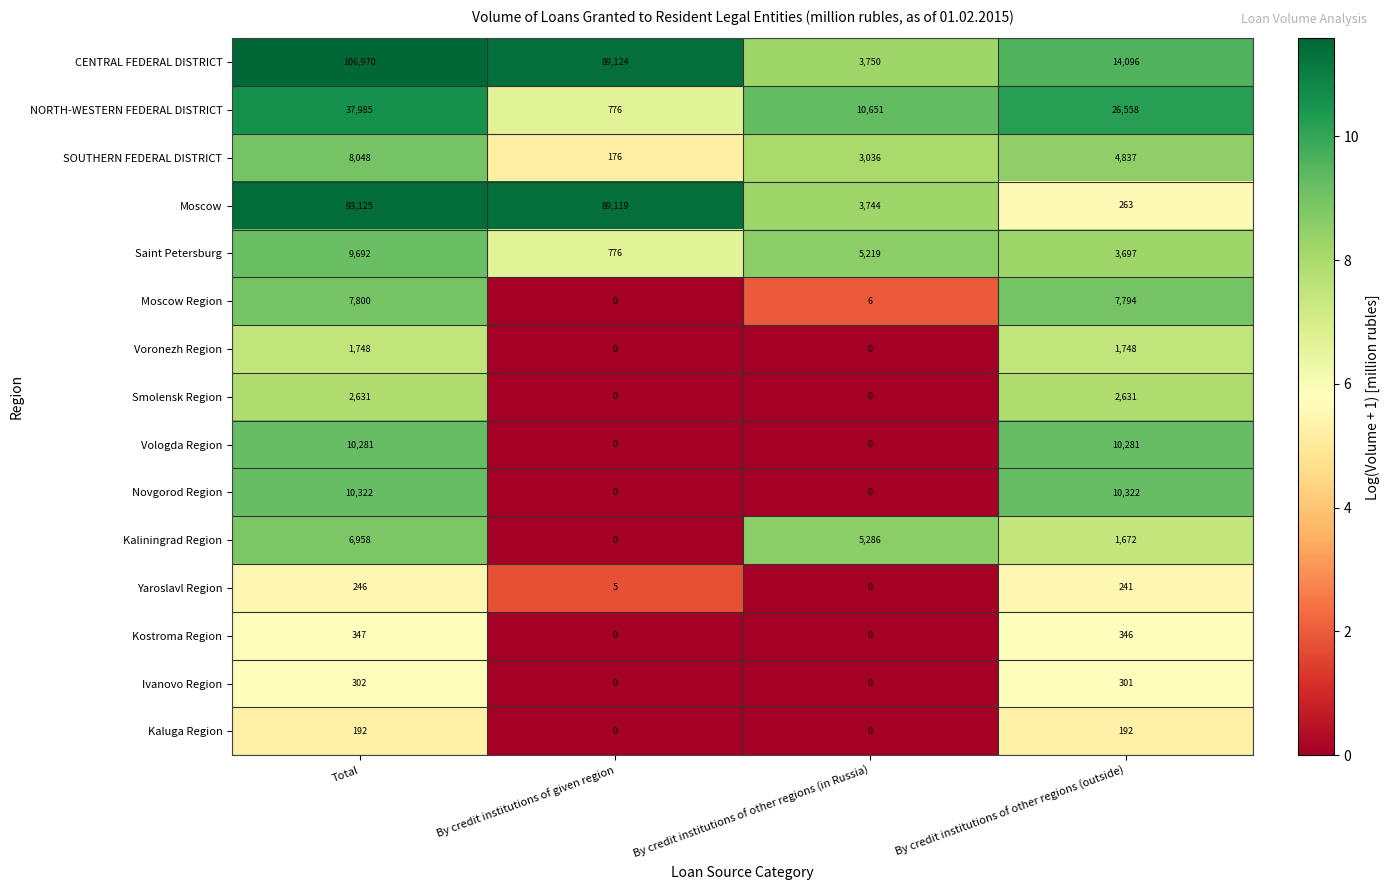

Between Total and By credit institutions of given region, which series saw the biggest shift?

NORTH-WESTERN FEDERAL DISTRICT